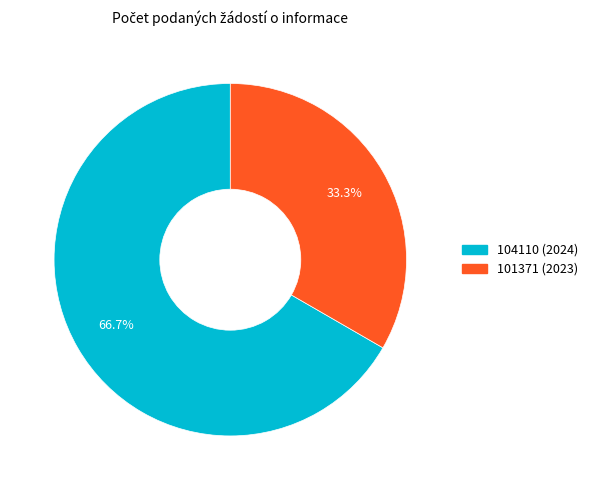

To the nearest percent, what is the difference between the 101371 (2023) and 104110 (2024) slice percentages?

33%